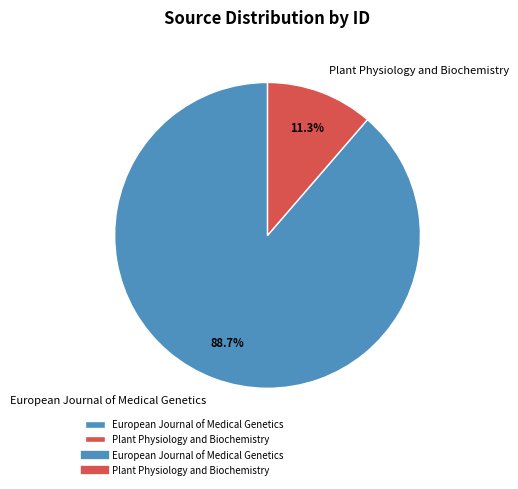

Approximately how many times larger is the value at Plant Physiology and Biochemistry compared to European Journal of Medical Genetics?

0.1